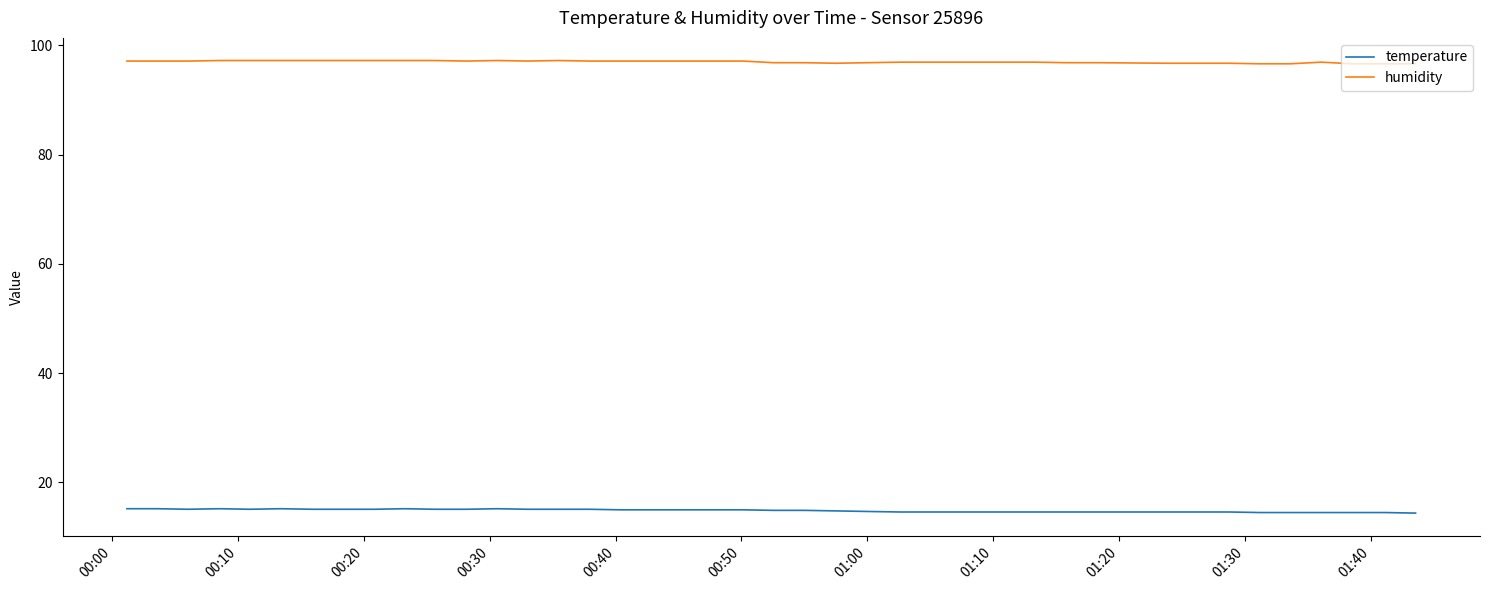

What is the maximum value shown in the chart?

97.2